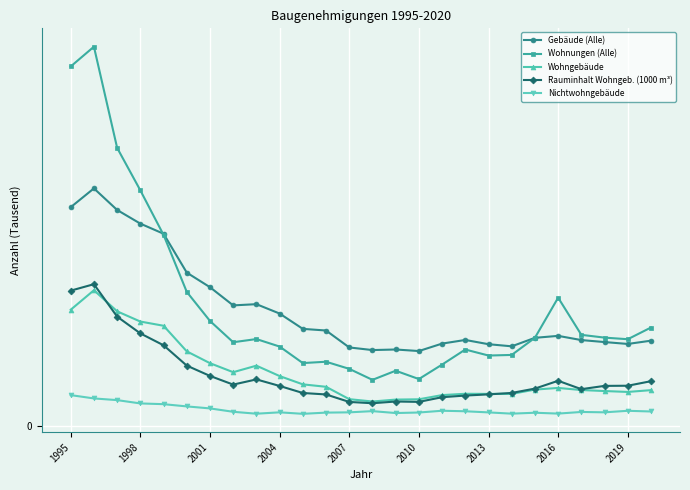

True or false: Wohngebäude and Gebäude (Alle) cross at least once.

False